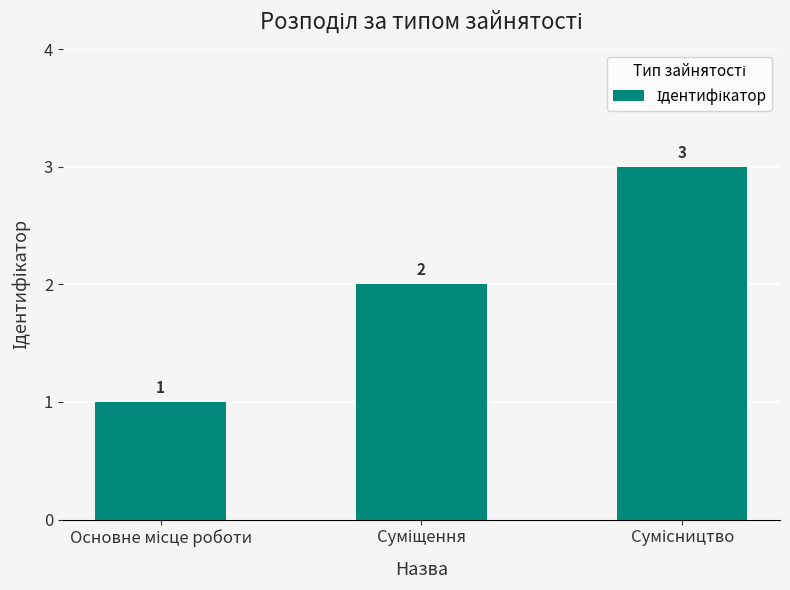

What is the difference between the maximum and minimum values?

2